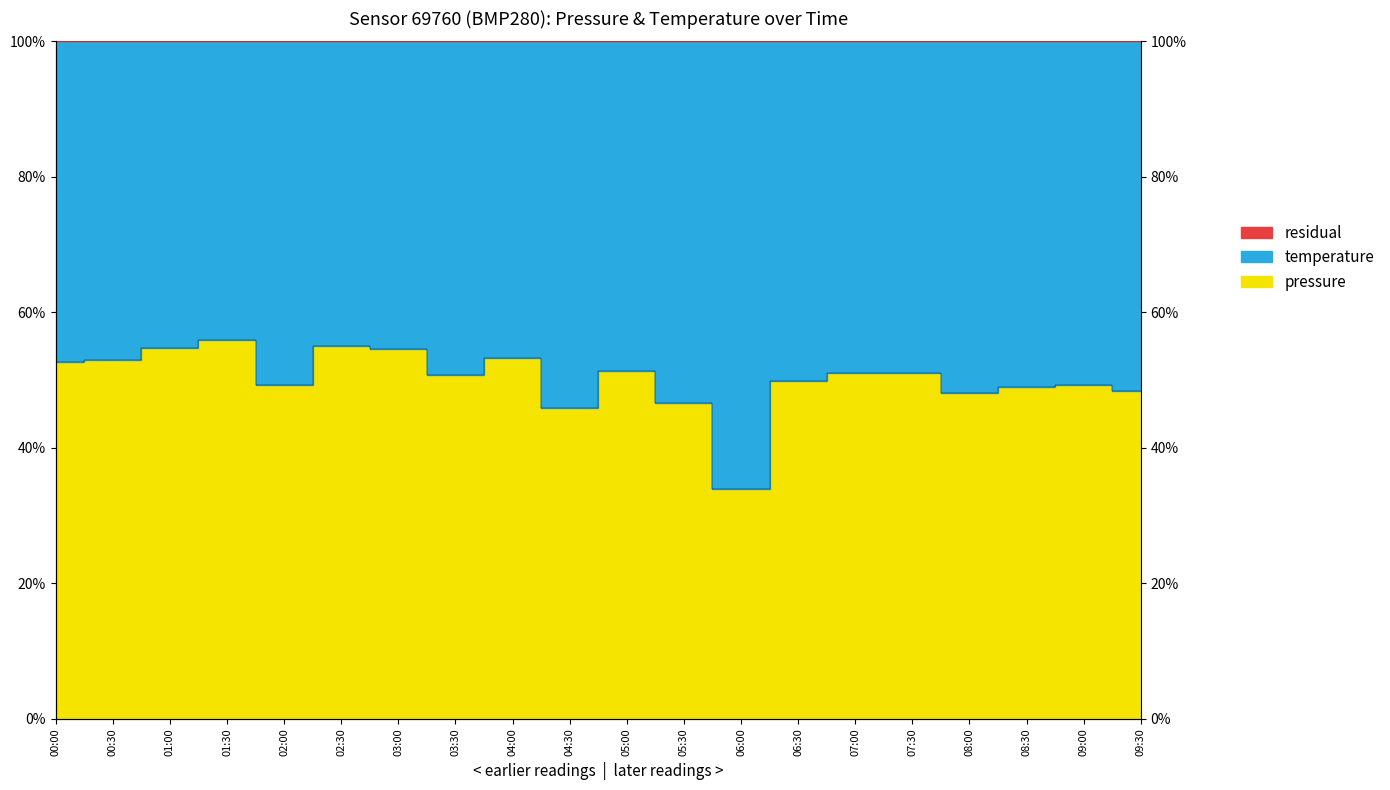

What is the sum of the values at 06:00 and 08:00?

82.0